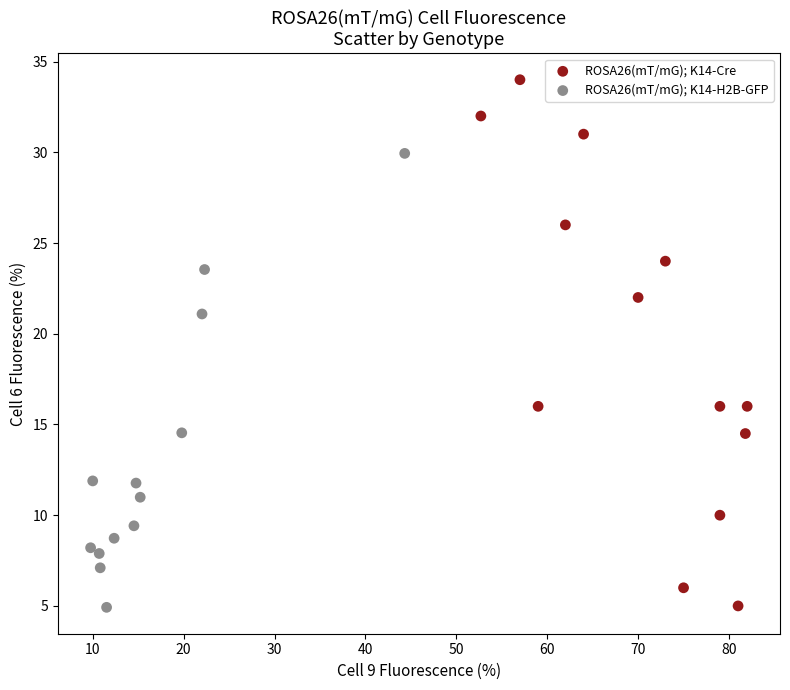

Which series has the largest Y range (max minus min)?

ROSA26(mT/mG); K14-Cre